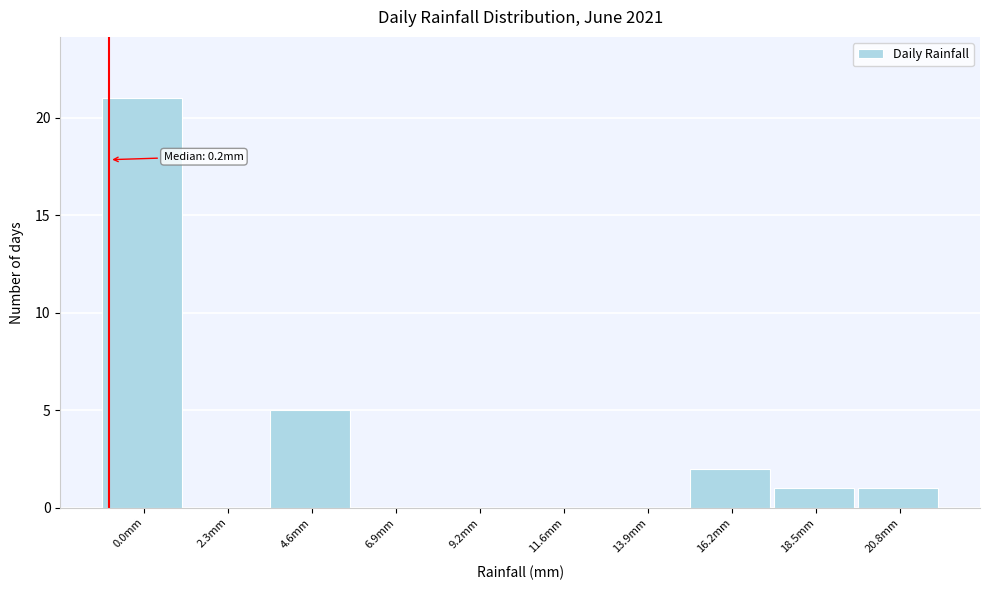

Reading left to right, what are all the values shown in this chart?

0.0mm=21	2.3mm=0	4.6mm=5	6.9mm=0	9.2mm=0	11.6mm=0	13.9mm=0	16.2mm=2	18.5mm=1	20.8mm=1